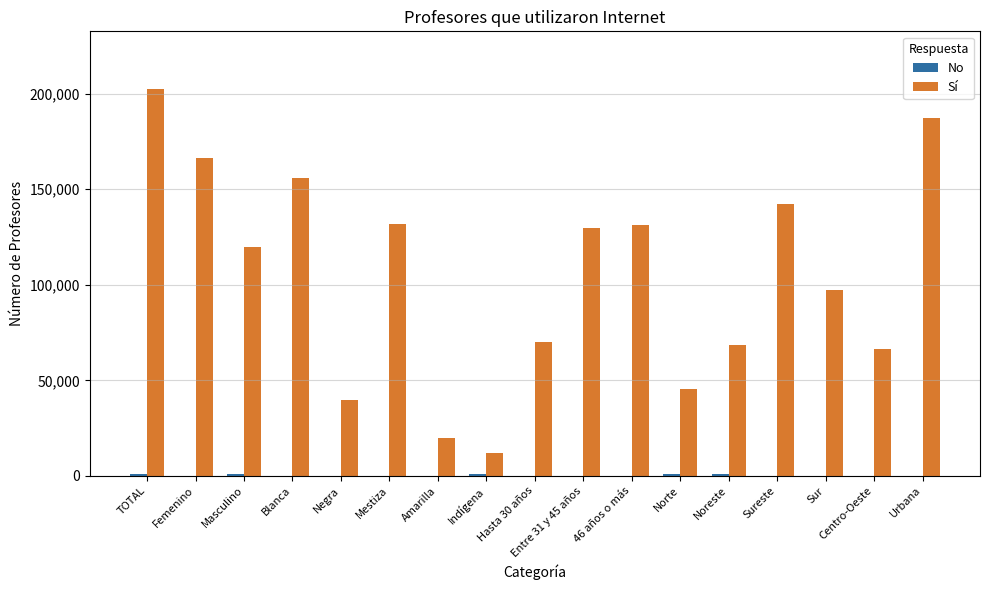

The value of Sí at Femenino is 166410. True or false?

True